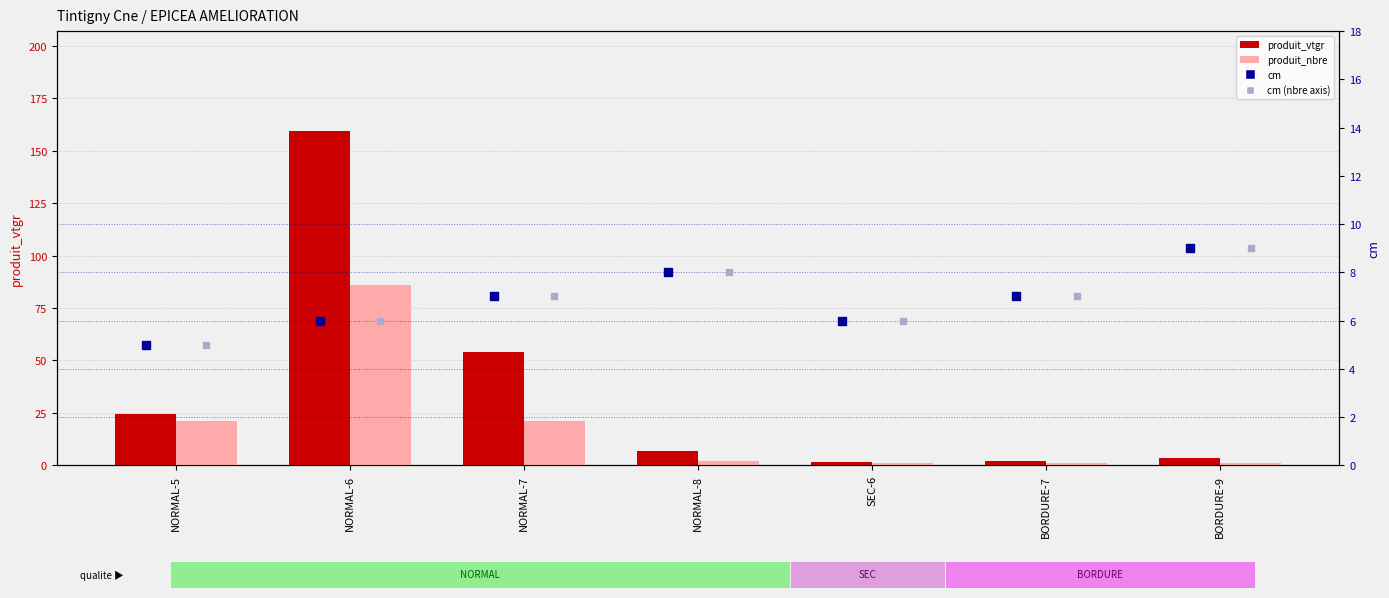

At which category is the sum across all series the highest?

NORMAL-6